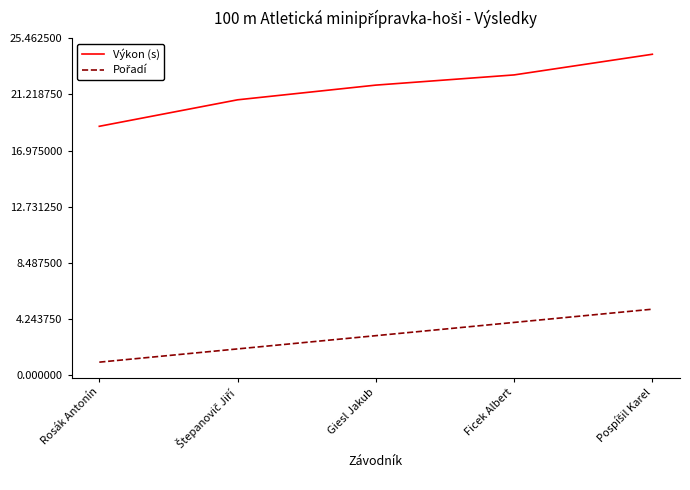

What is the spread (max minus min) of values at Ficek Albert?

18.7